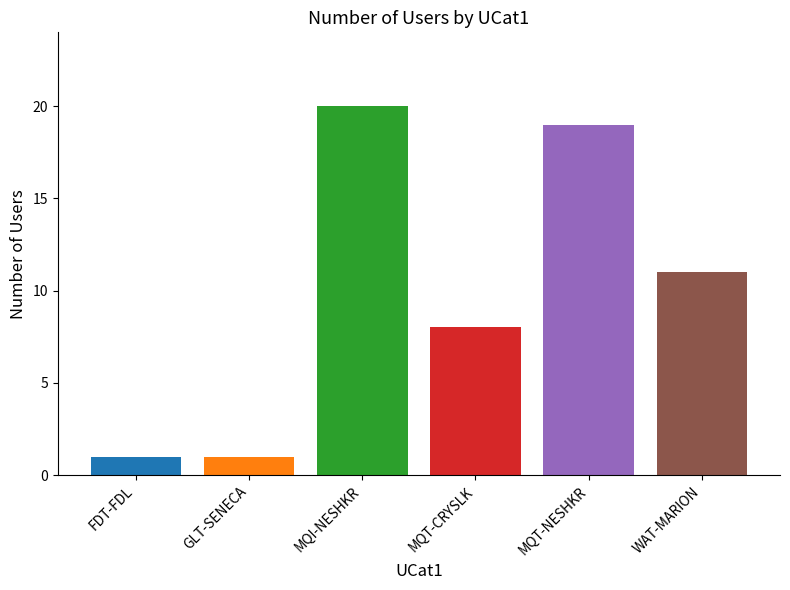

What is the sum of the values at MQI-NESHKR and GLT-SENECA?

21